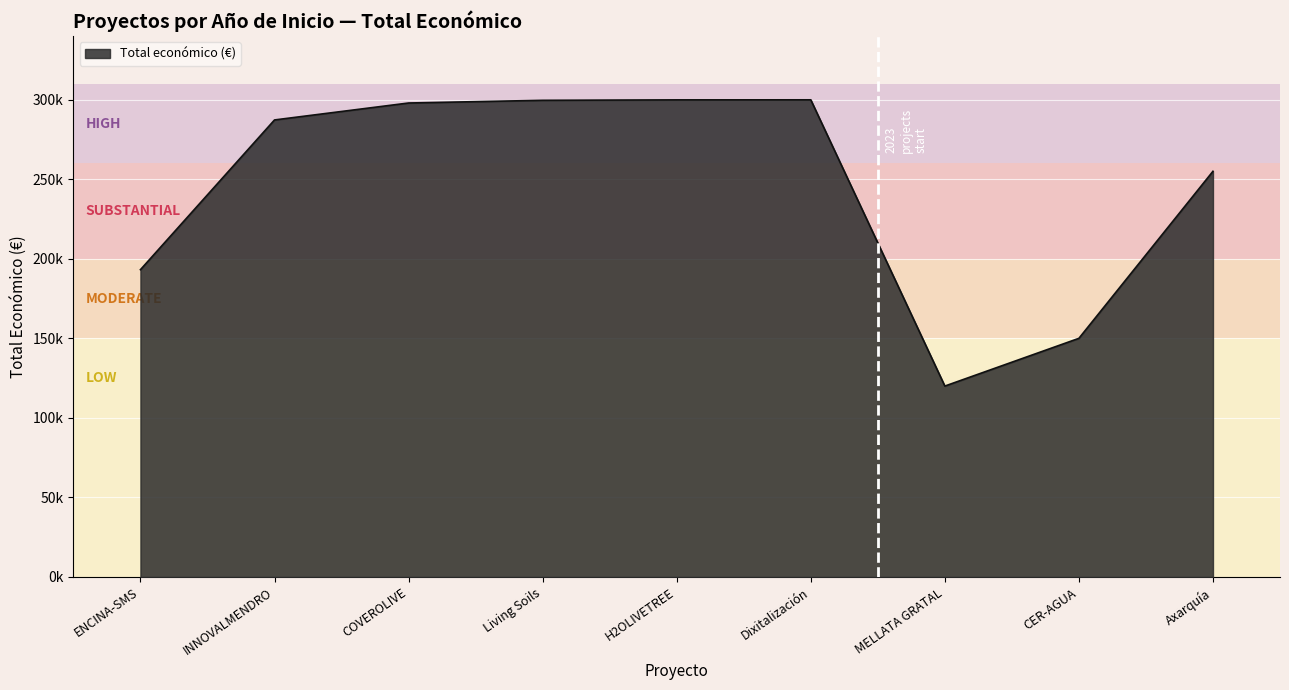

True or false: the data has more than 2 interior local peaks.

False